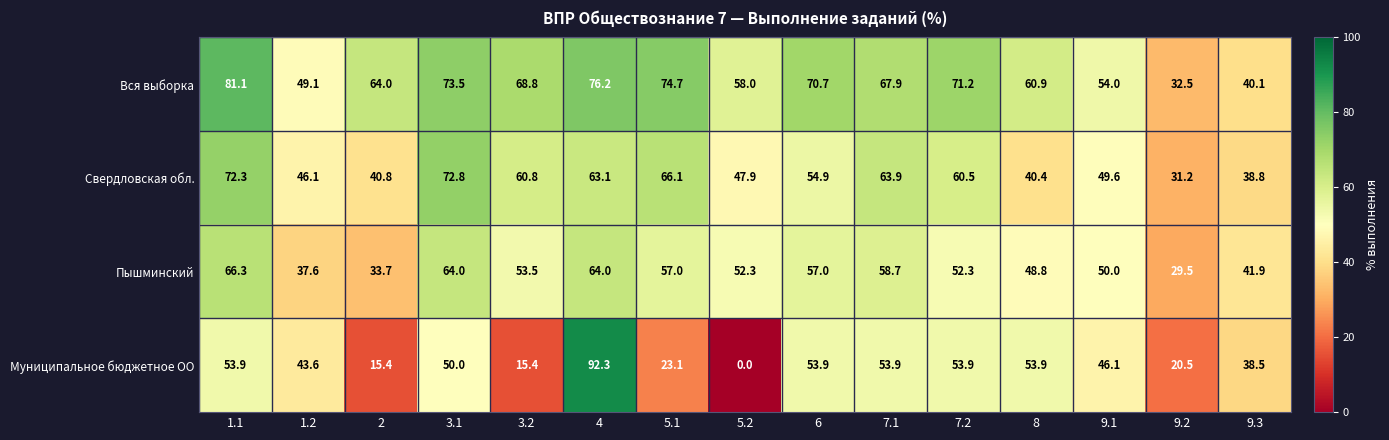

What is the average value of the Вся выборка series?

62.8